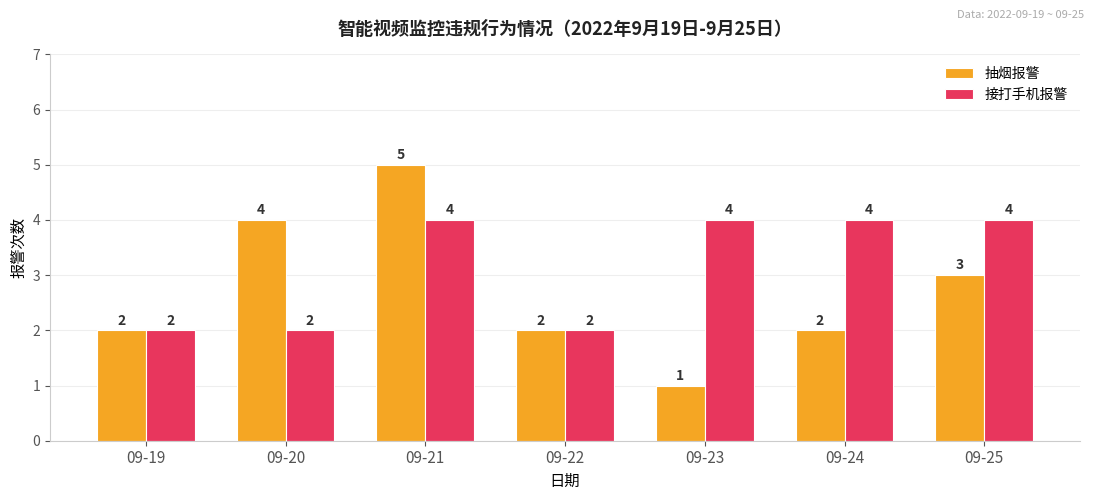

How many bars are there in total?

14